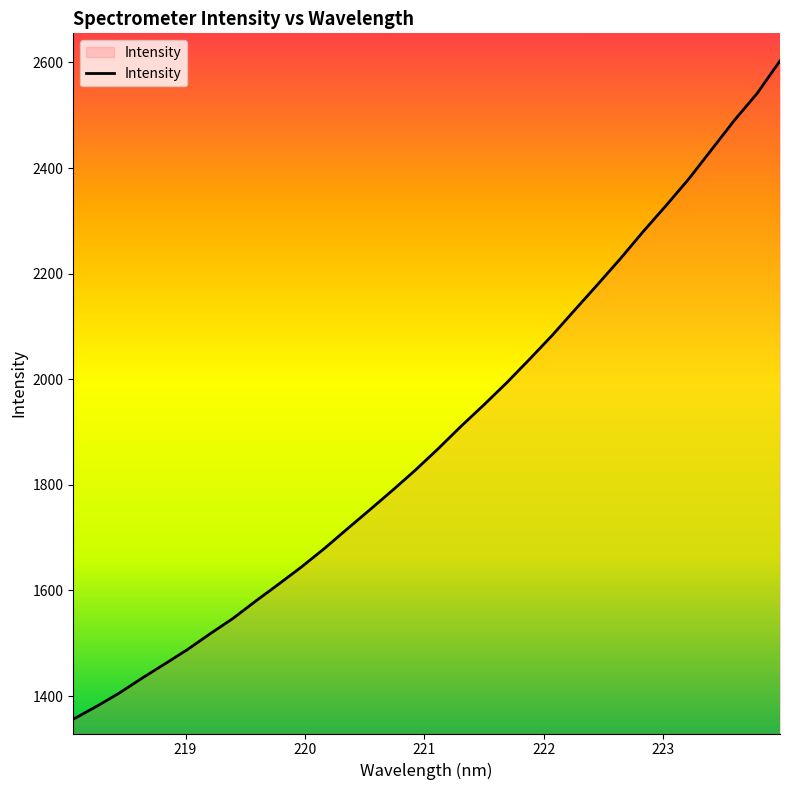

What is the smallest value displayed?

1356.3